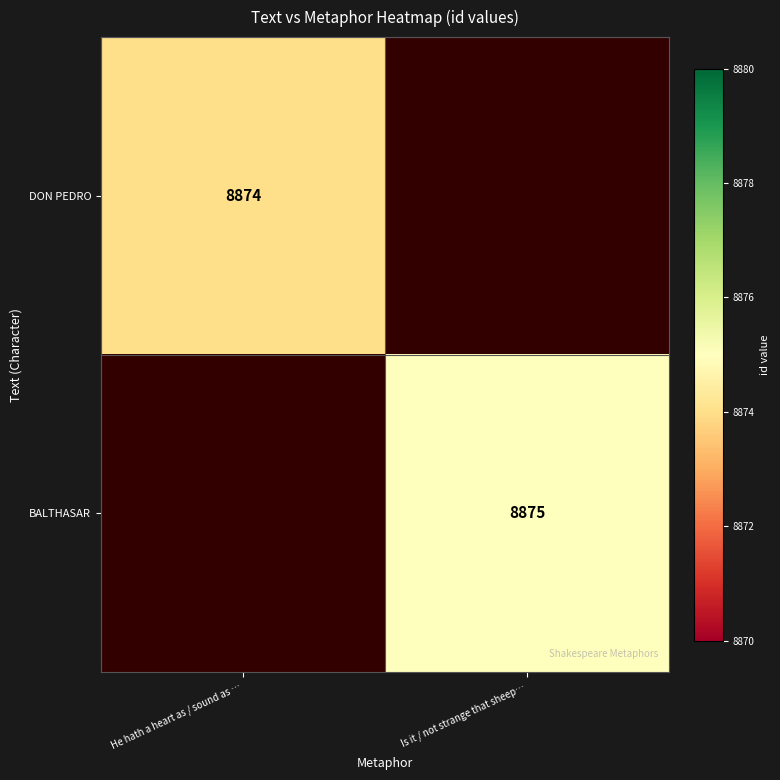

Is the value of DON PEDRO at He hath a heart as / sound as … greater than the value of BALTHASAR at Is it / not strange that sheep…?

No